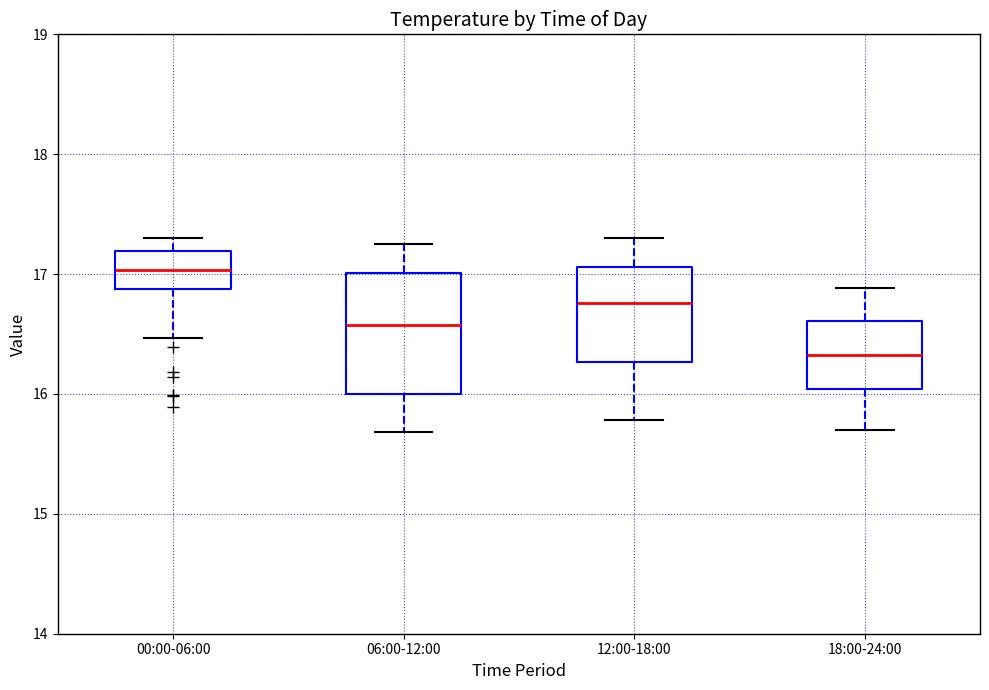

Comparing the boxes themselves (not the whiskers), which one is the tallest?

06:00-12:00